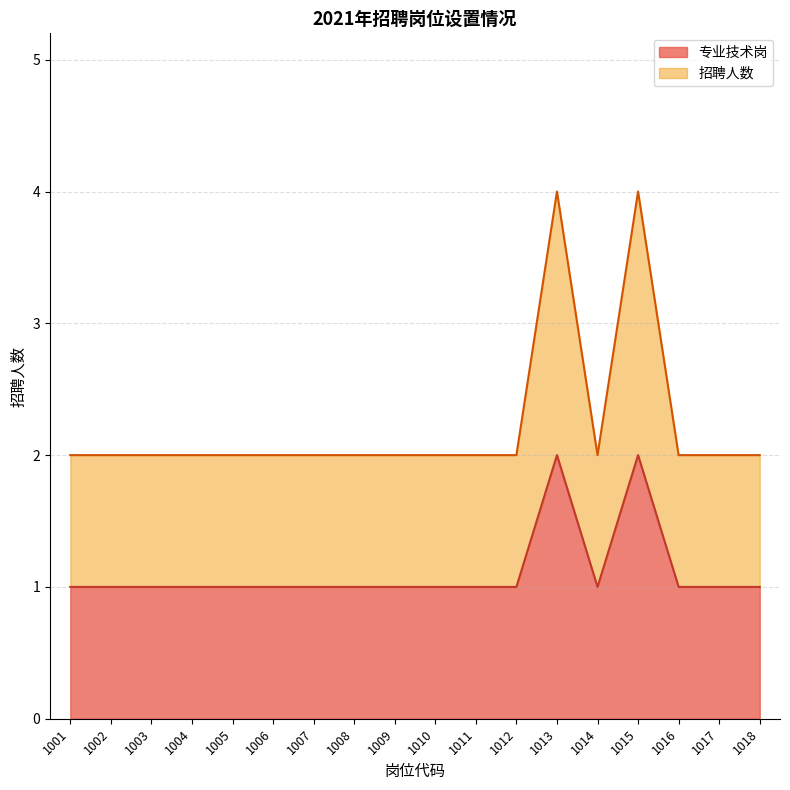

Reading left to right, extract all data points from this chart.

专业技术岗: 1001=1	1002=1	1003=1	1004=1	1005=1	1006=1	1007=1	1008=1	1009=1	1010=1	1011=1	1012=1	1013=2	1014=1	1015=2	1016=1	1017=1	1018=1
招聘人数: 1001=2	1002=2	1003=2	1004=2	1005=2	1006=2	1007=2	1008=2	1009=2	1010=2	1011=2	1012=2	1013=4	1014=2	1015=4	1016=2	1017=2	1018=2